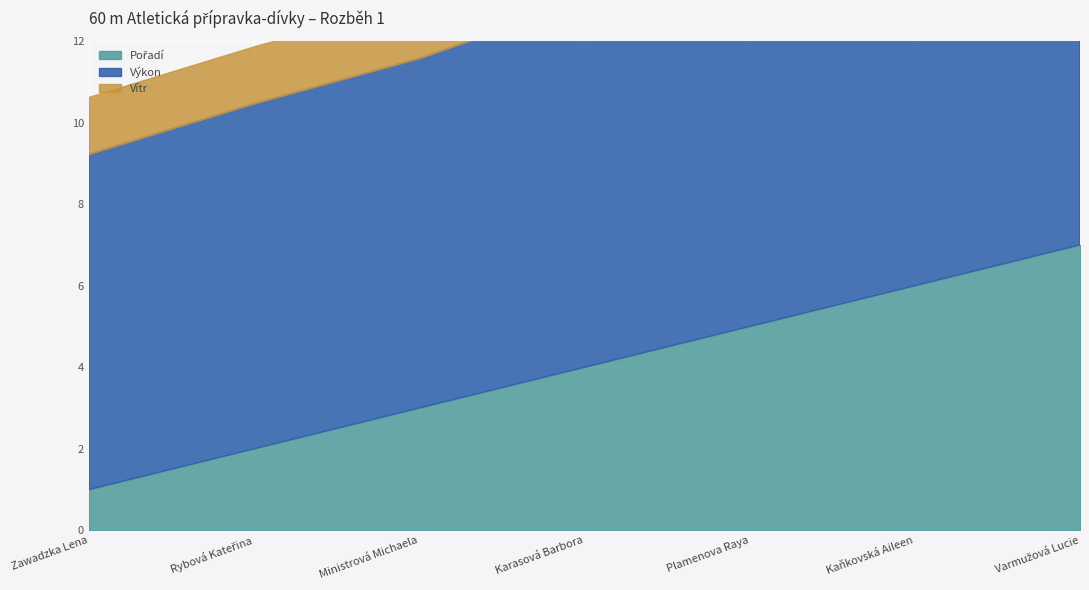

What are all the series names shown in the legend?

Pořadí, Výkon, Vítr